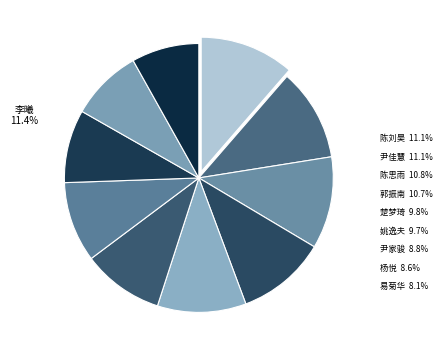

Is it true that 杨悦 is 9% of the pie?

True